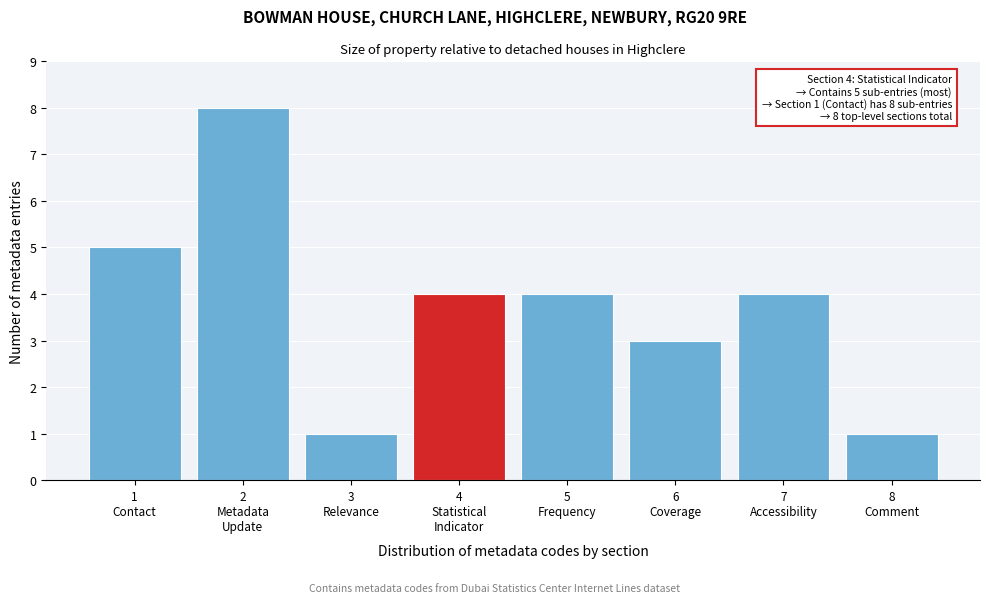

Reading left to right, extract all data points from this chart.

5	8	1	4	4	3	4	1